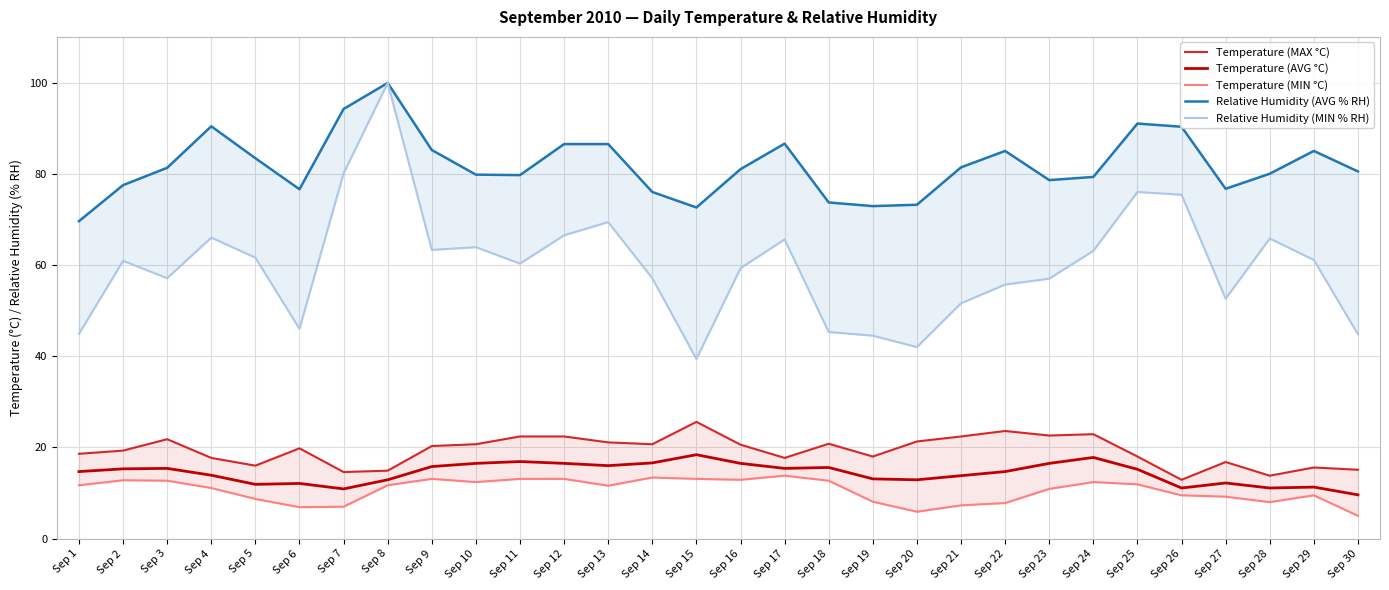

How many lines are shown in the chart?

5